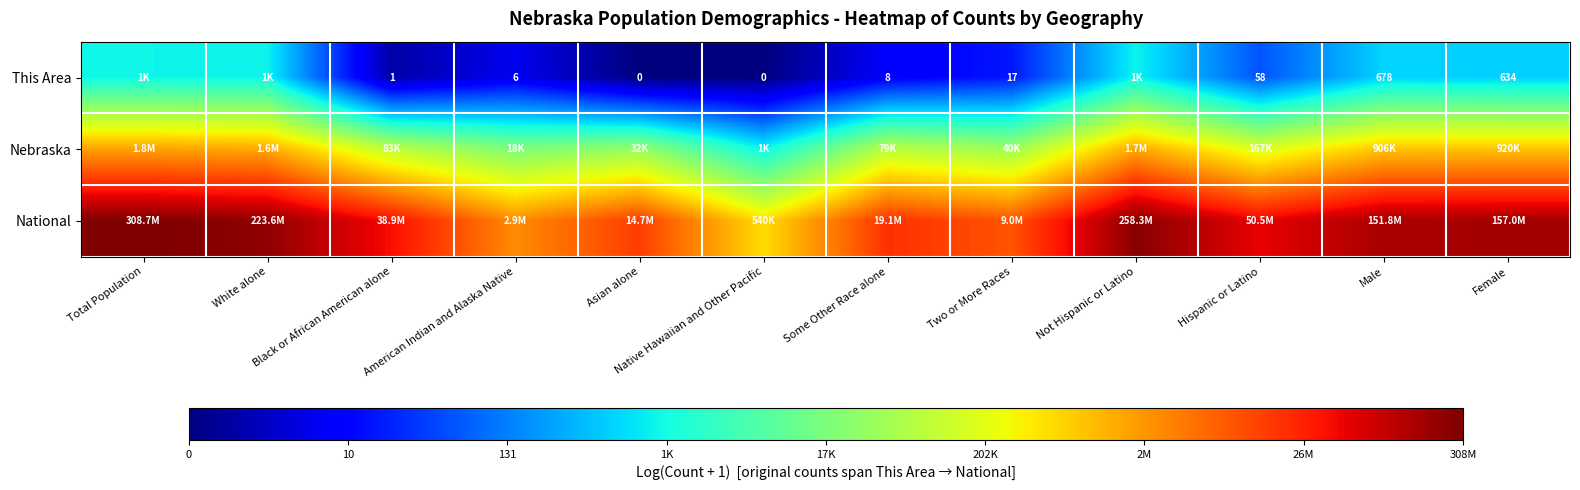

At Male, list the series in order from smallest to largest.

This Area, Nebraska, National